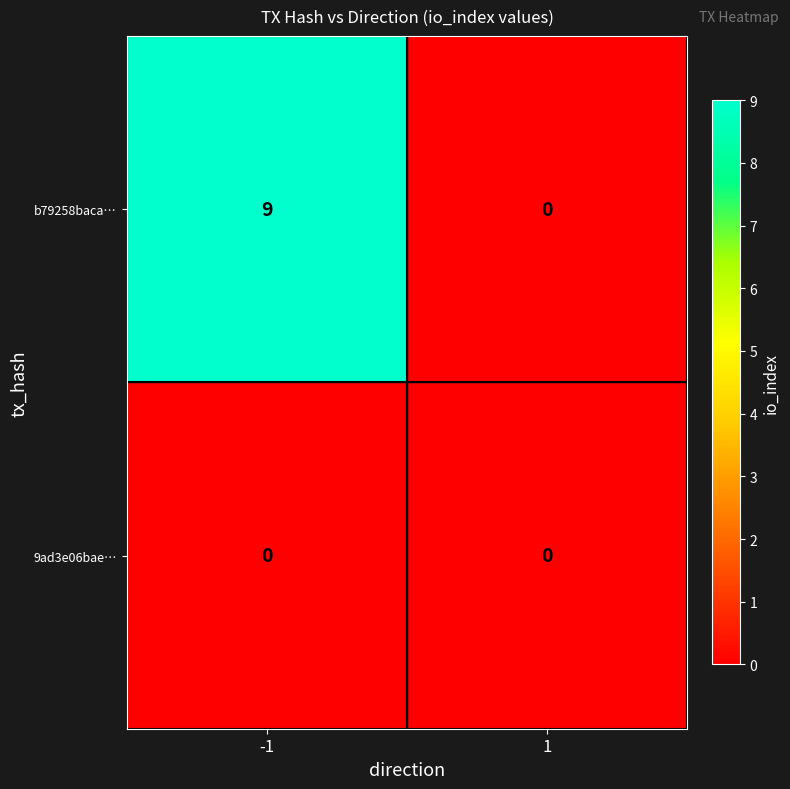

Is the value of 9ad3e06bae… at -1 greater than the value of b79258baca… at -1?

No